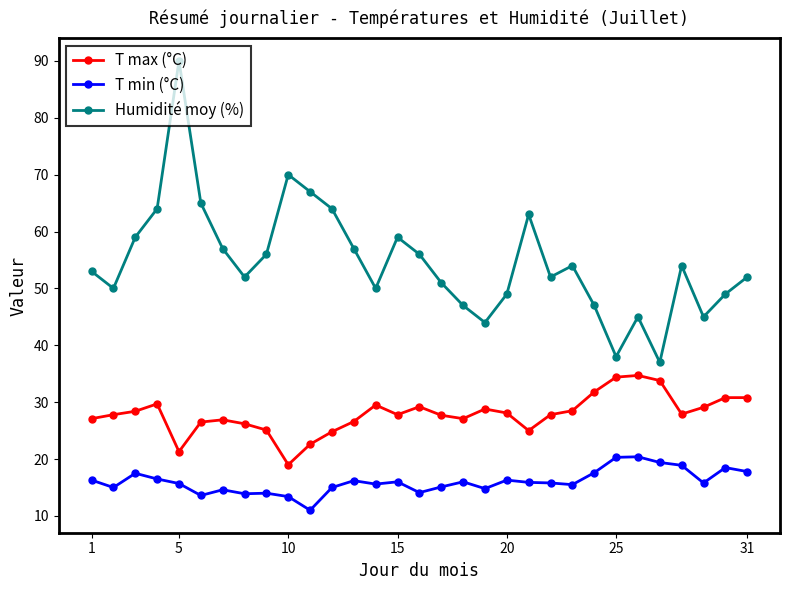

How many series are shown in this chart?

3